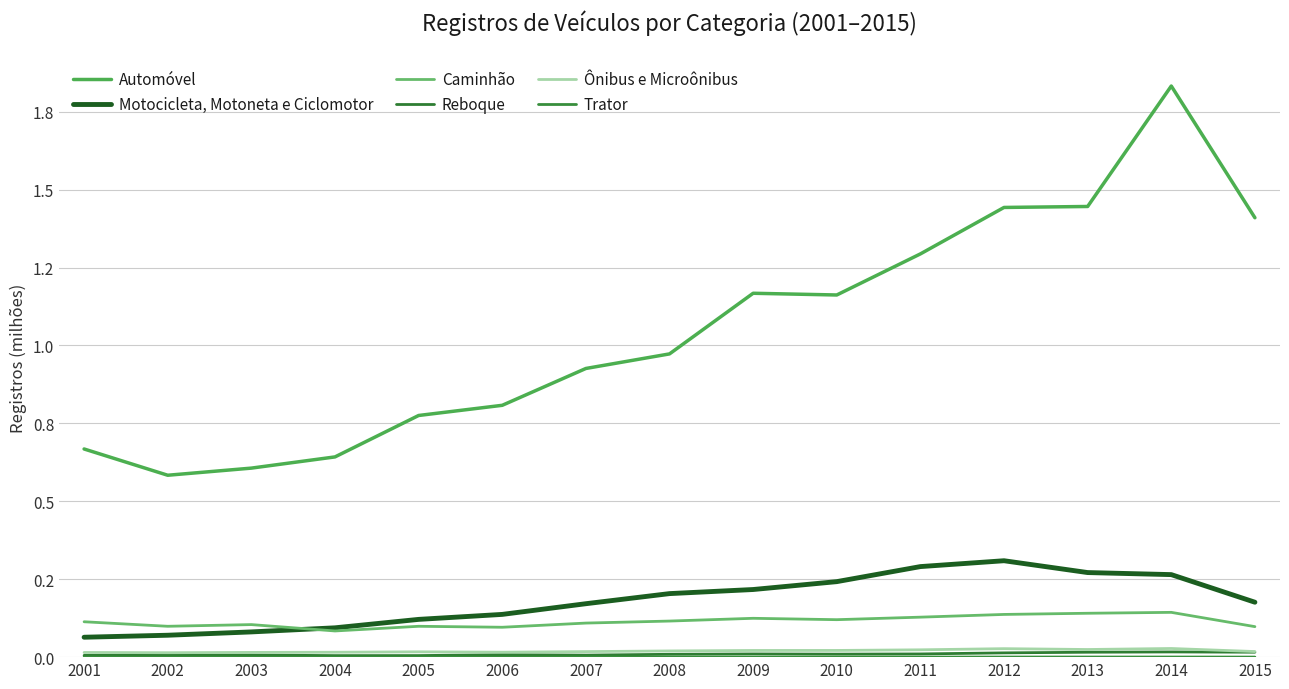

Rank the categories by Ônibus e Microônibus value from highest to lowest.

2014, 2012, 2013, 2011, 2010, 2009, 2008, 2015, 2007, 2005, 2006, 2004, 2003, 2001, 2002